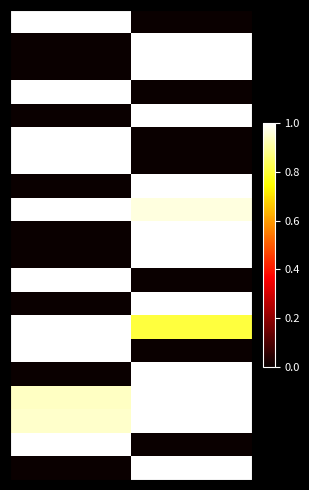

At which category is the sum across all series the highest?

1